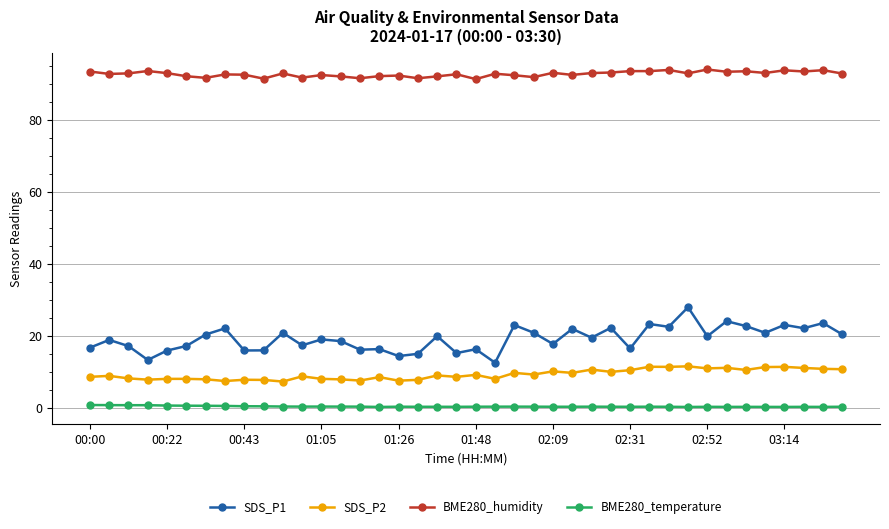

Is this an area chart (filled region under the line)?

No